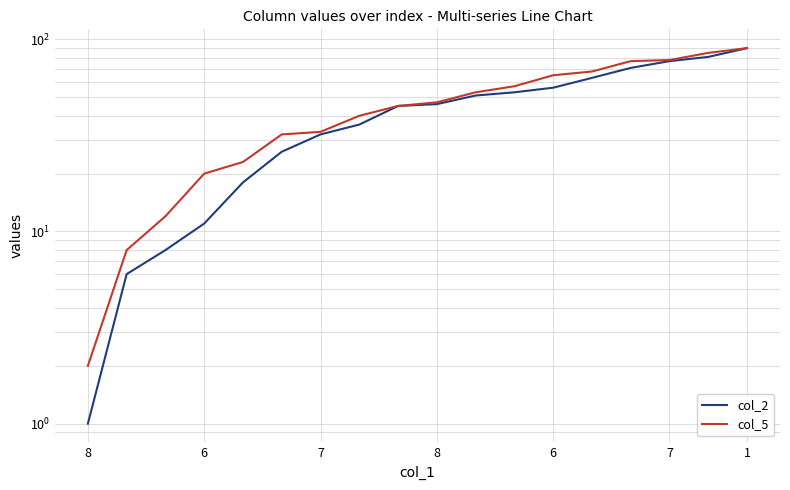

List the series in order of their peak value, highest first.

col_2, col_5